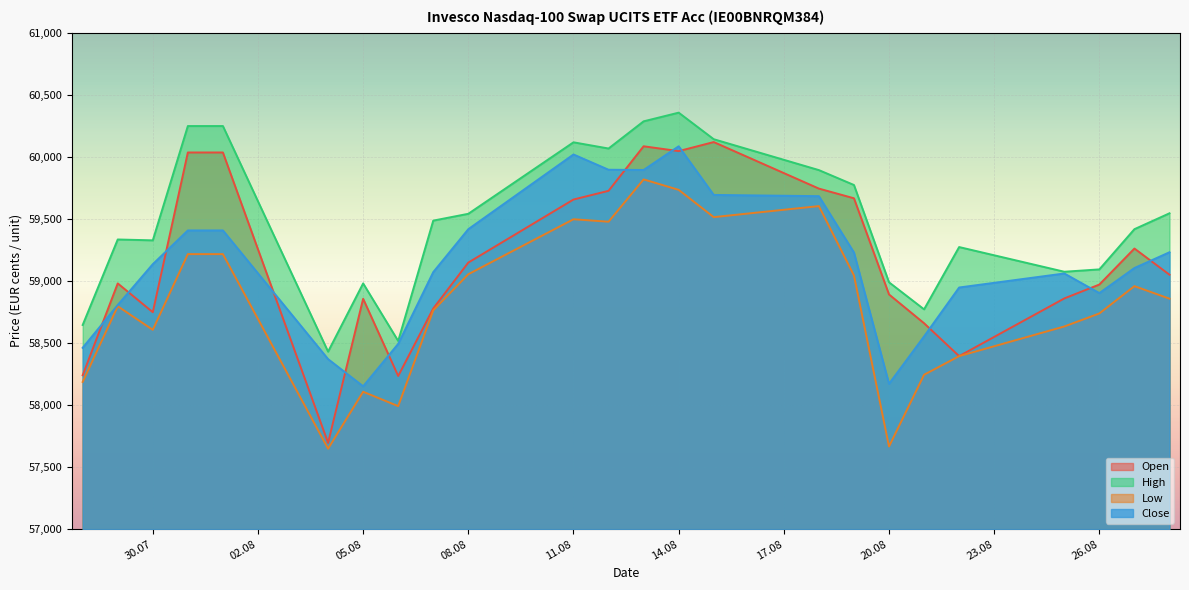

What is the difference between the maximum and minimum values in the Open series?

2424